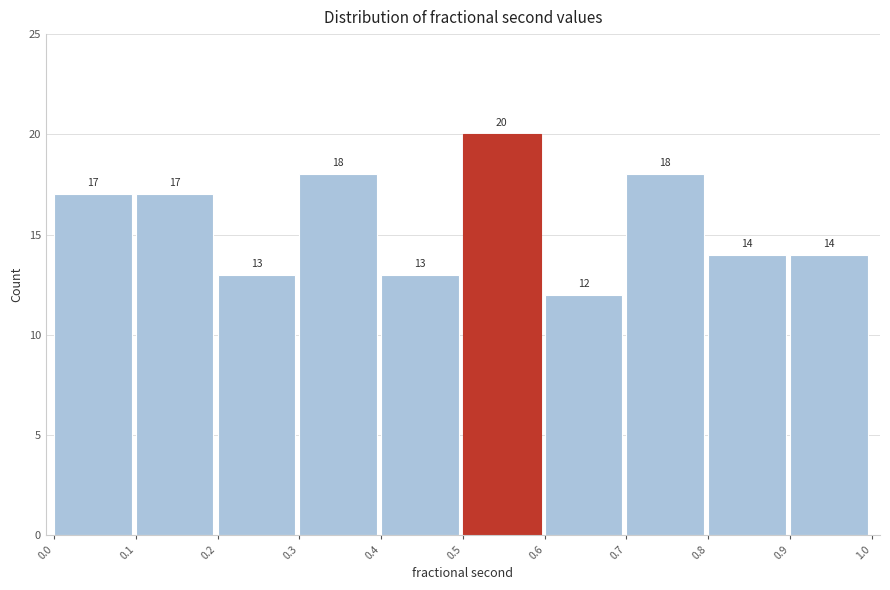

How tall is the bar that spans 0.9 to 1.0 on the x-axis?

14